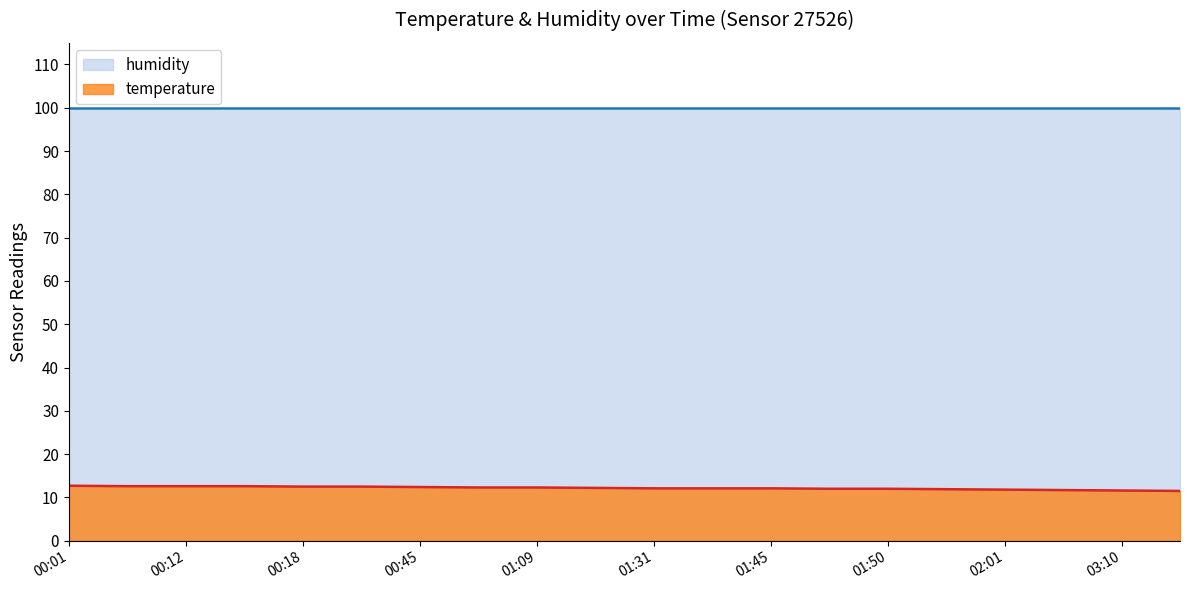

What is the change in value from 01:45 to 02:01?

-0.3